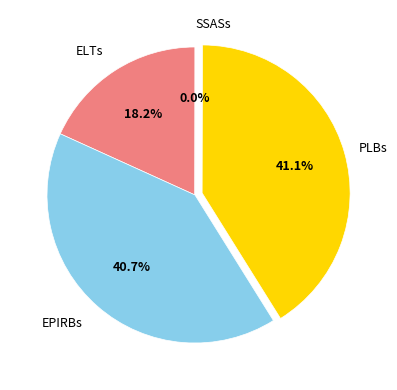

Does any single category account for the majority?

No